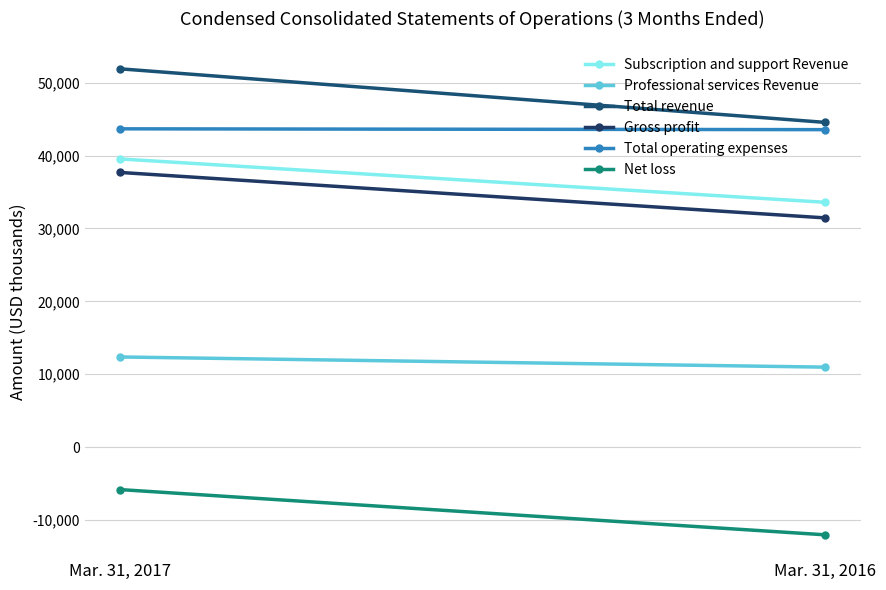

What are all the series names shown in the legend?

Subscription and support Revenue, Professional services Revenue, Total revenue, Gross profit, Total operating expenses, Net loss